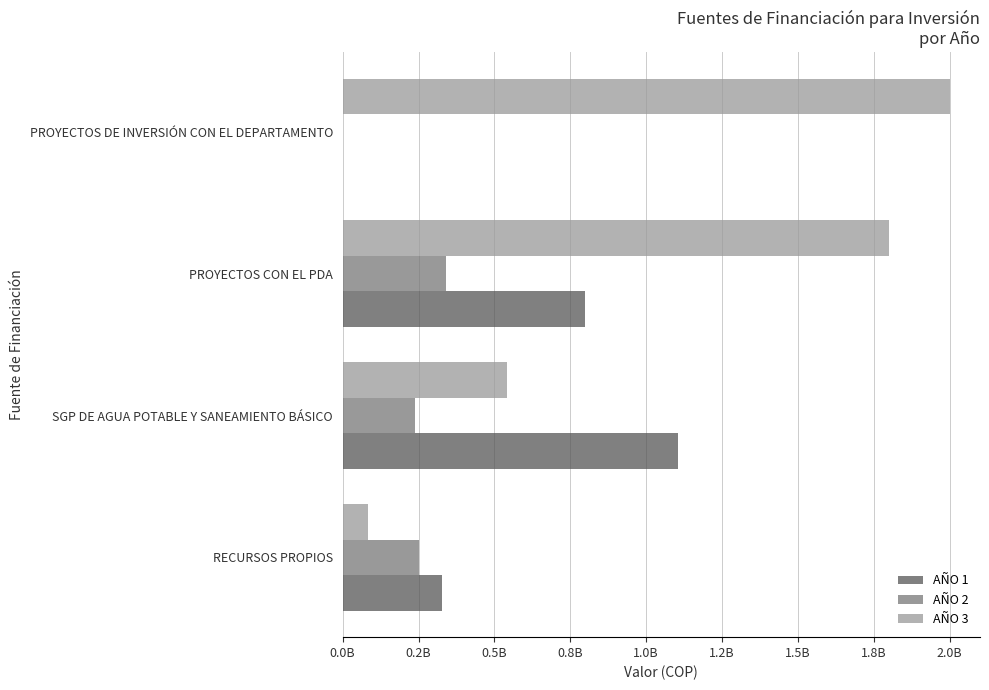

Which series has the largest range (max minus min)?

AÑO 3